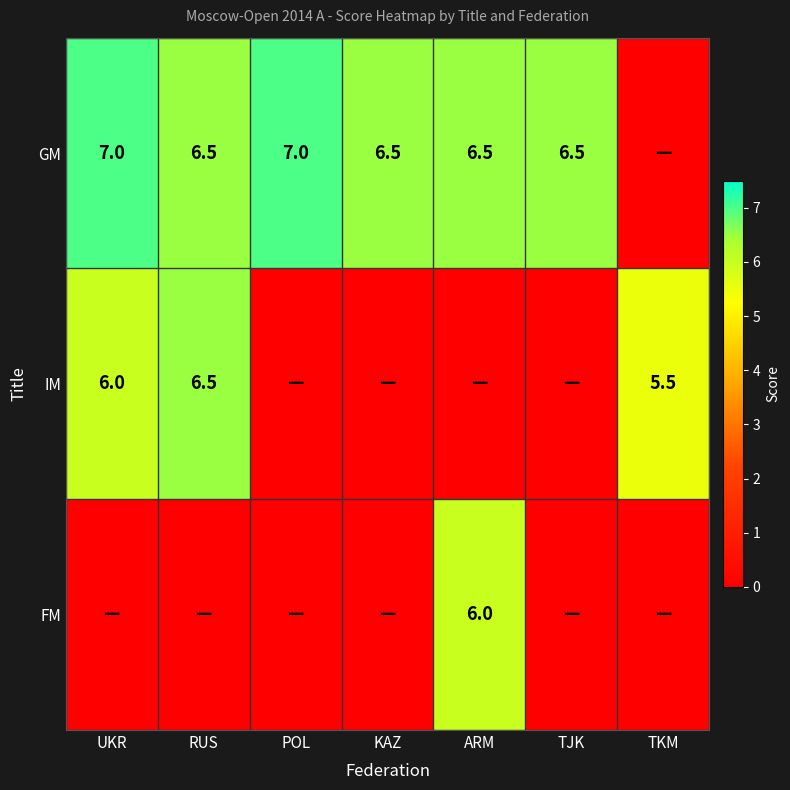

The value of GM at RUS is 6.5. True or false?

True